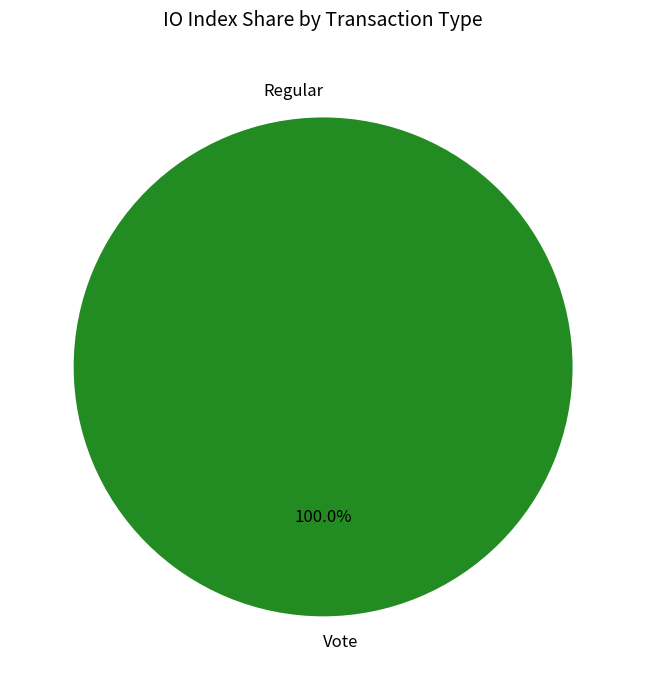

What is the majority slice?

Vote